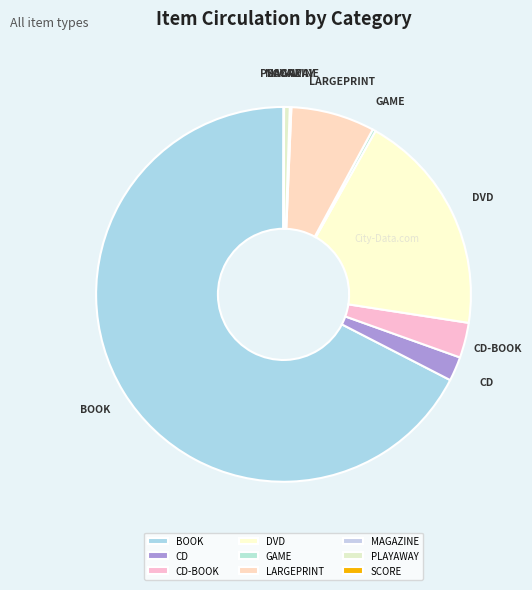

What is the ratio of the value at PLAYAWAY to the value at CD-BOOK?

0.2